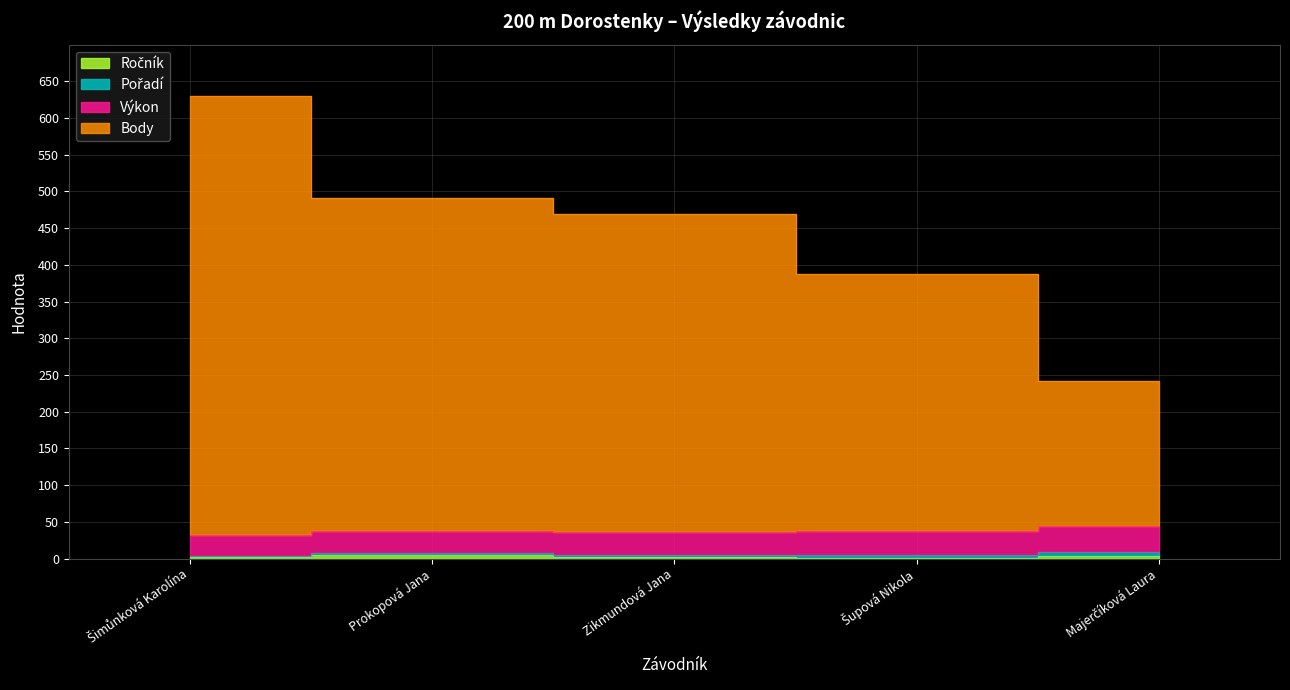

Does the chart display data point markers on the line(s)?

No